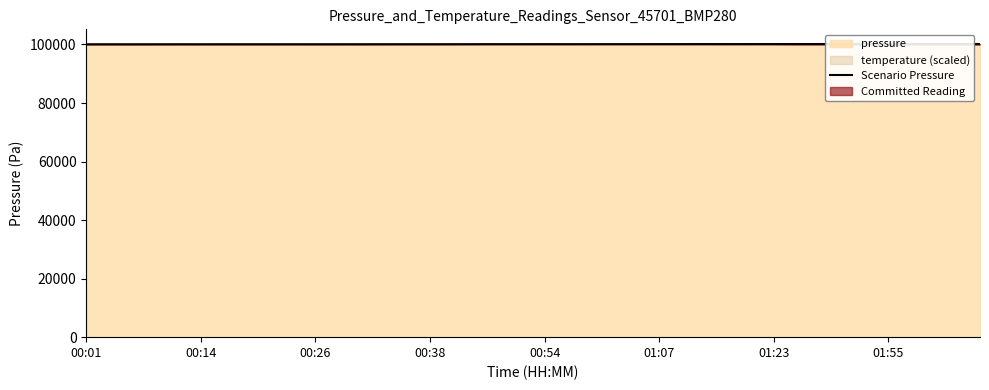

What is the ratio of the value at 34 to the value at 21?

1.0